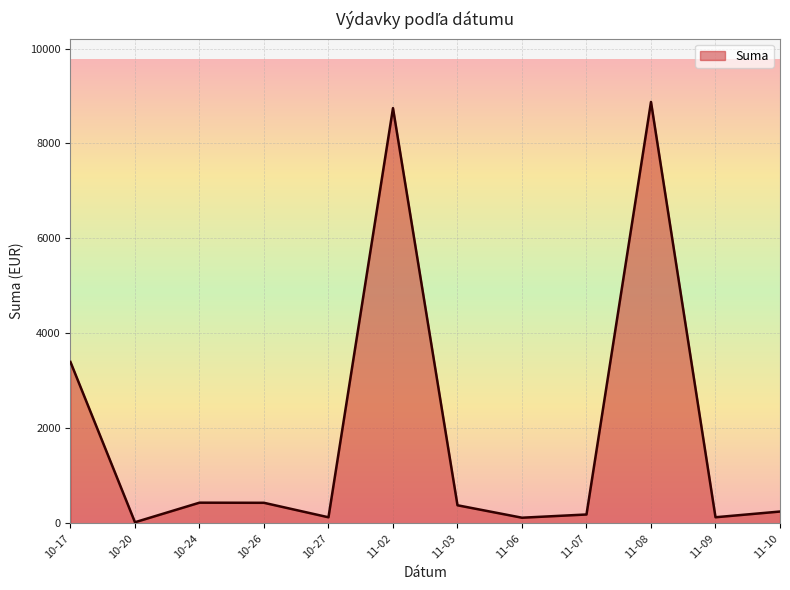

The value at 11-08 is 8874.9. True or false?

True